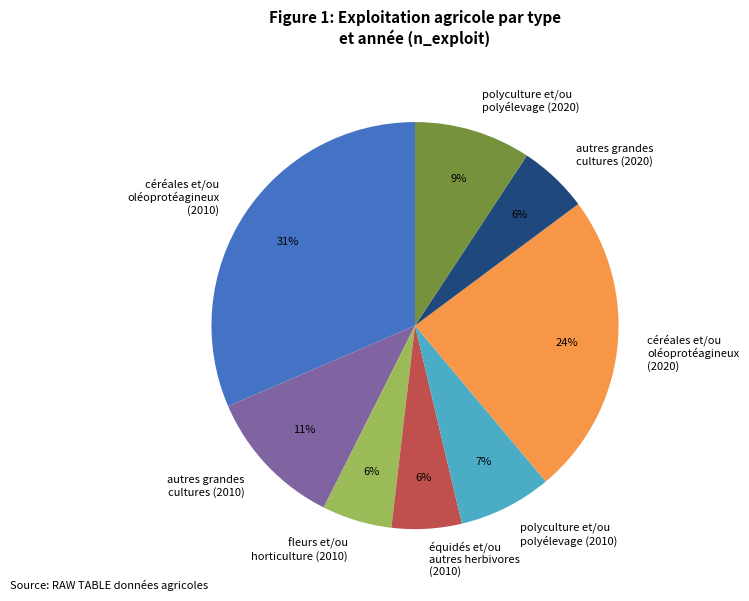

To the nearest percent, what percentage of the pie is céréales et/ou oléoprotéagineux (2010)?

31%